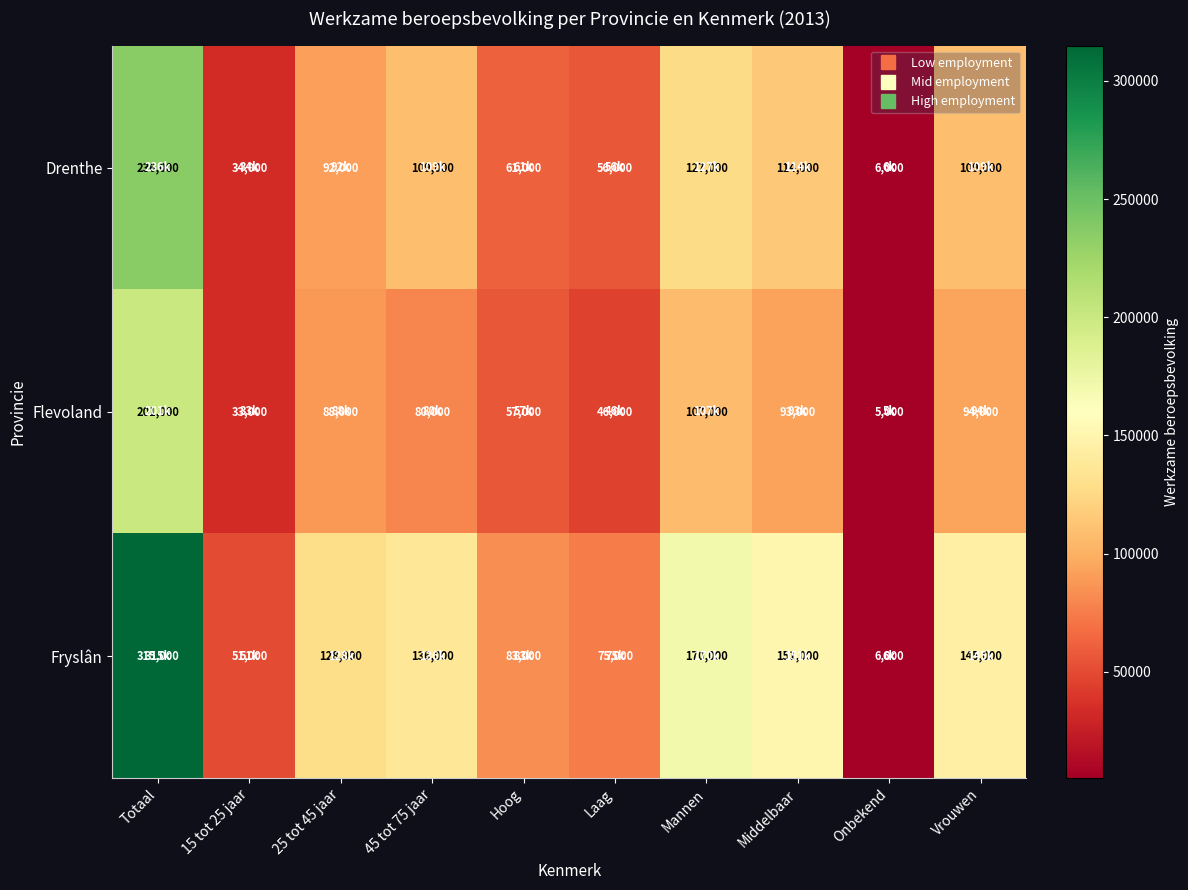

Rank the series at Middelbaar from lowest to highest value.

Flevoland, Drenthe, Fryslân